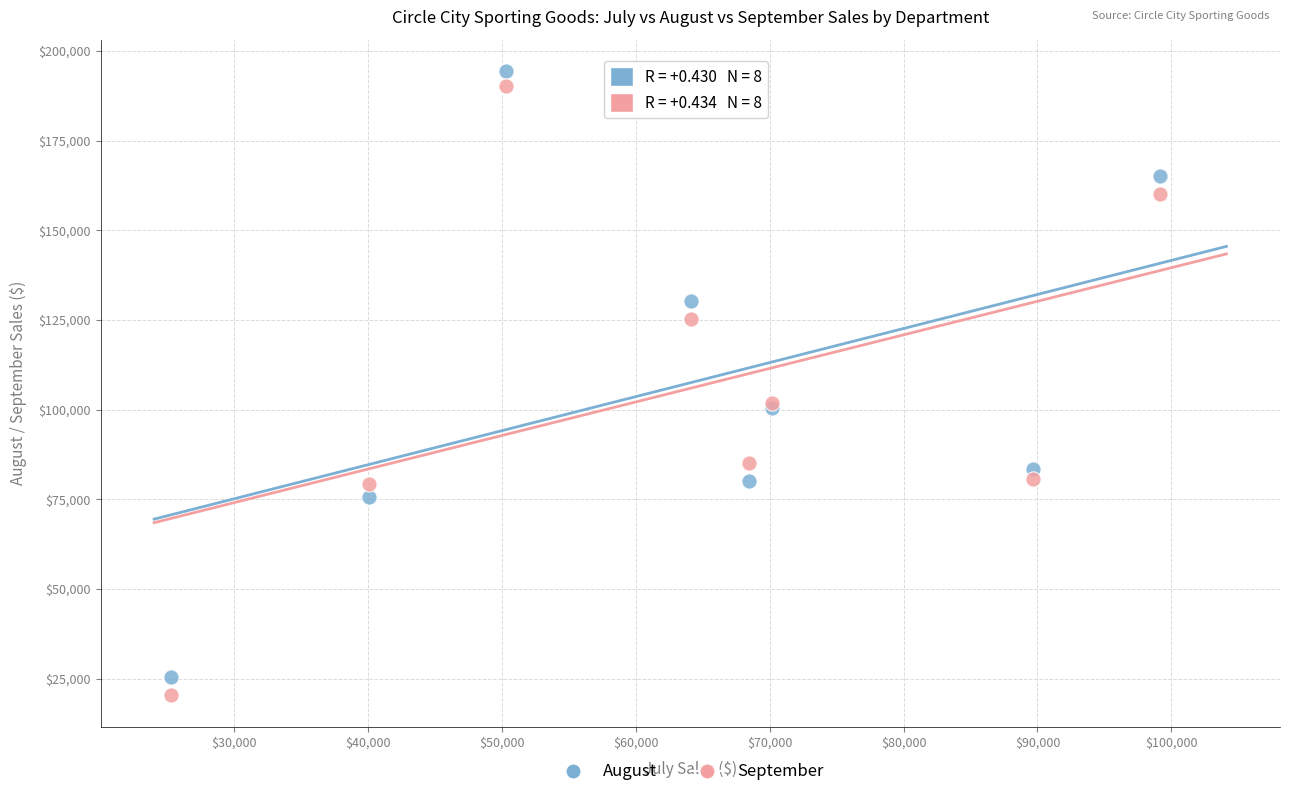

What is the X range (max minus min) for the scatter plot?

73830.0